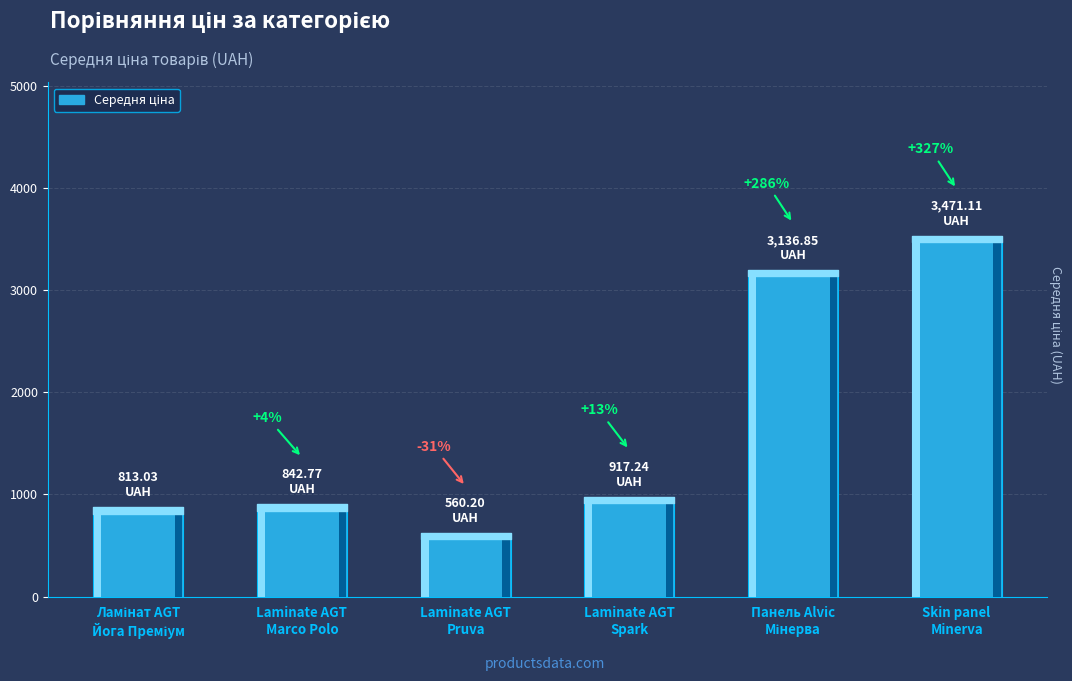

At which label does the data first exceed 917?

Laminate AGT
Spark